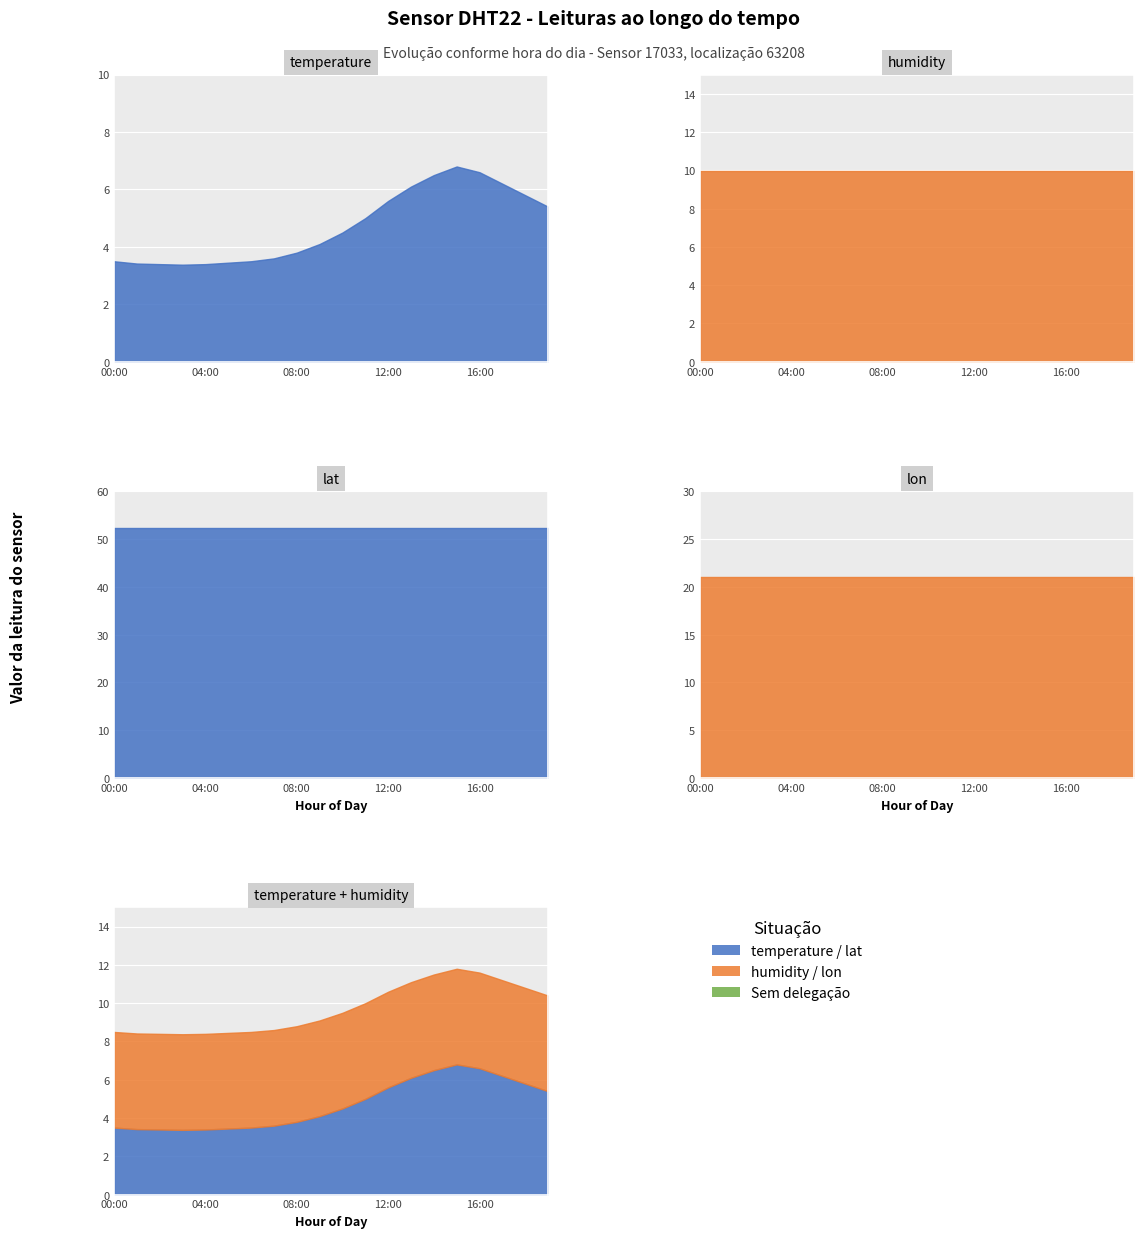

Is it true that lon equals 21.0 at 19:00?

True